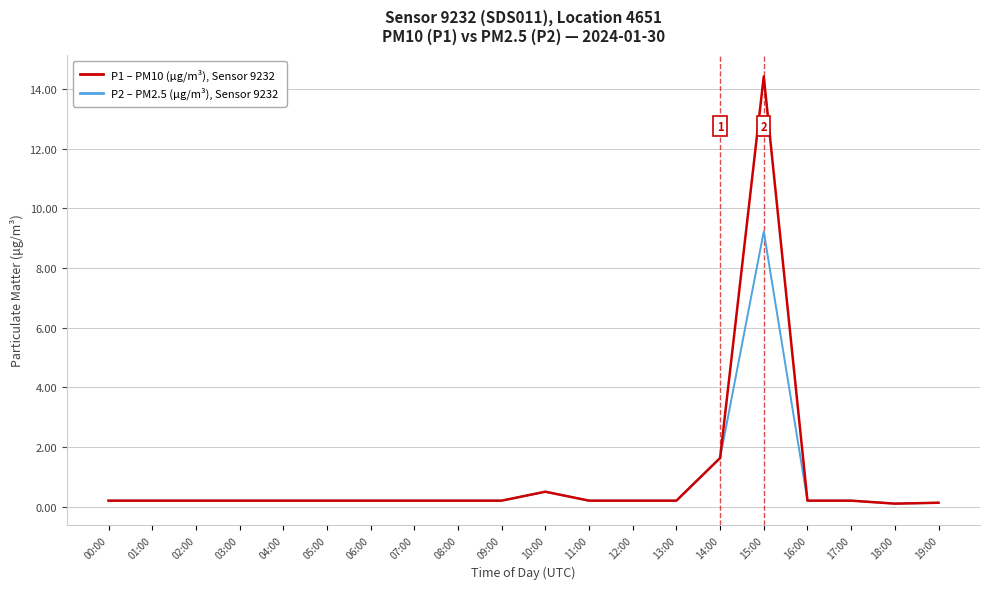

At which category does the chart reach its peak across all series?

15:00